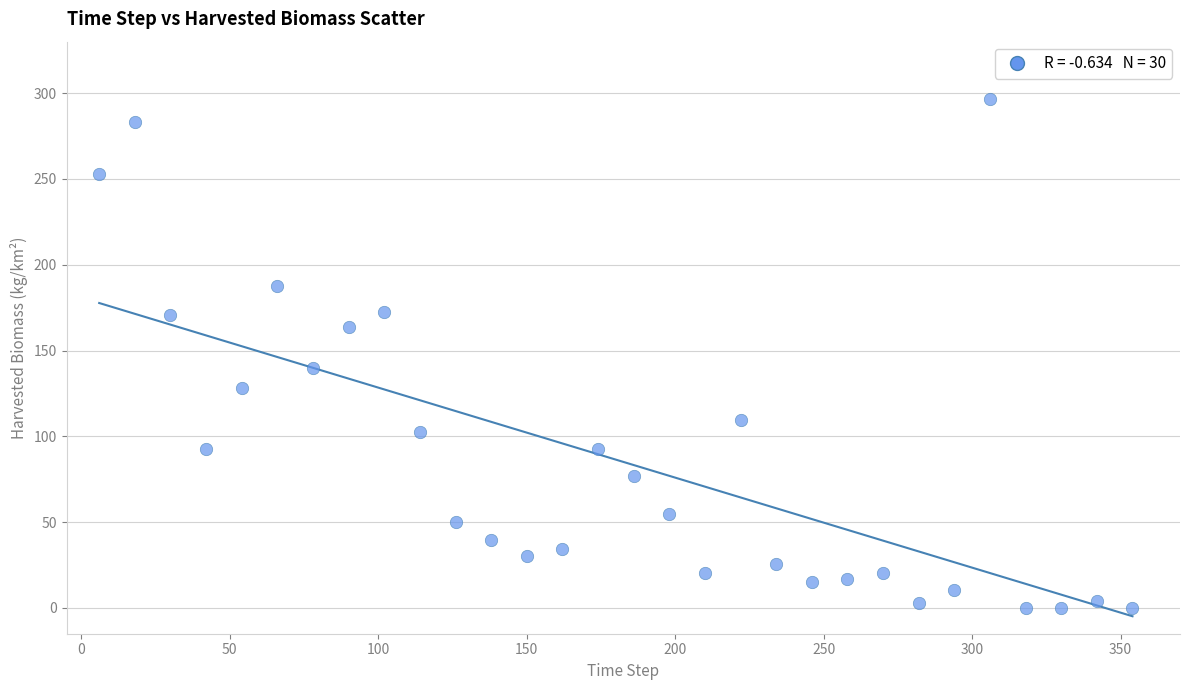

What is the range of Y values (max minus min)?

296.5